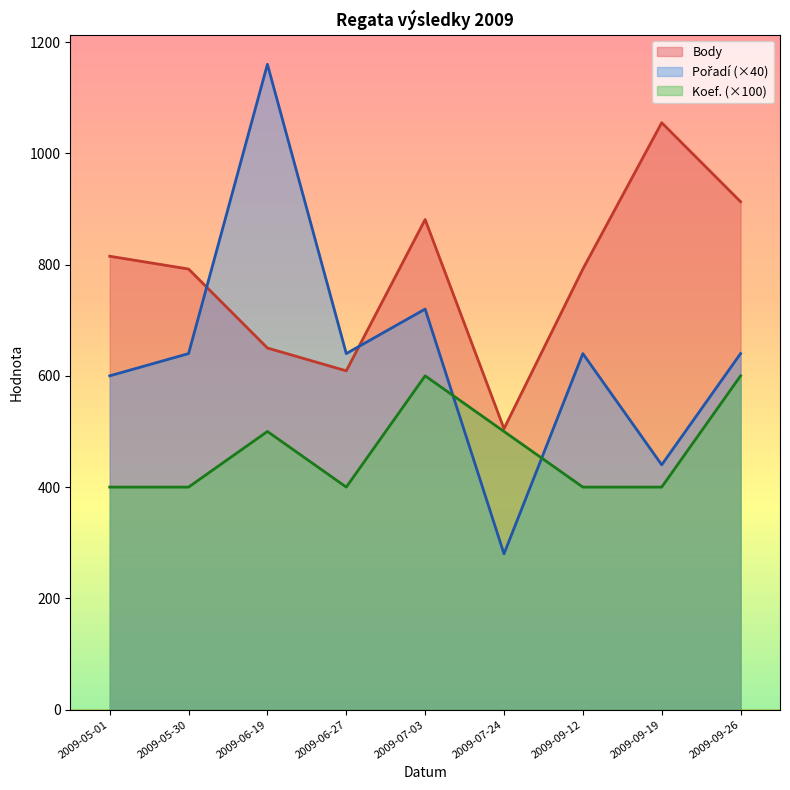

Count the number of data series in this chart.

3